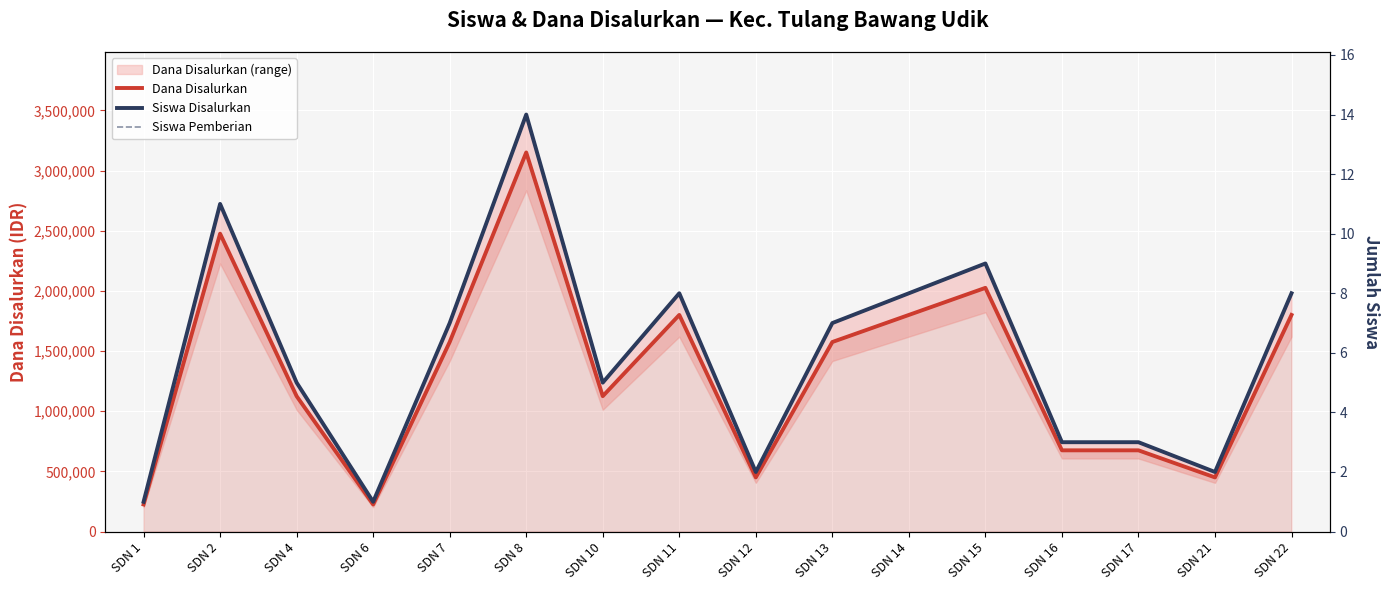

List the labels in order of Dana Disalurkan value, smallest first.

SDN 1, SDN 6, SDN 12, SDN 21, SDN 16, SDN 17, SDN 4, SDN 10, SDN 7, SDN 13, SDN 11, SDN 14, SDN 22, SDN 15, SDN 2, SDN 8